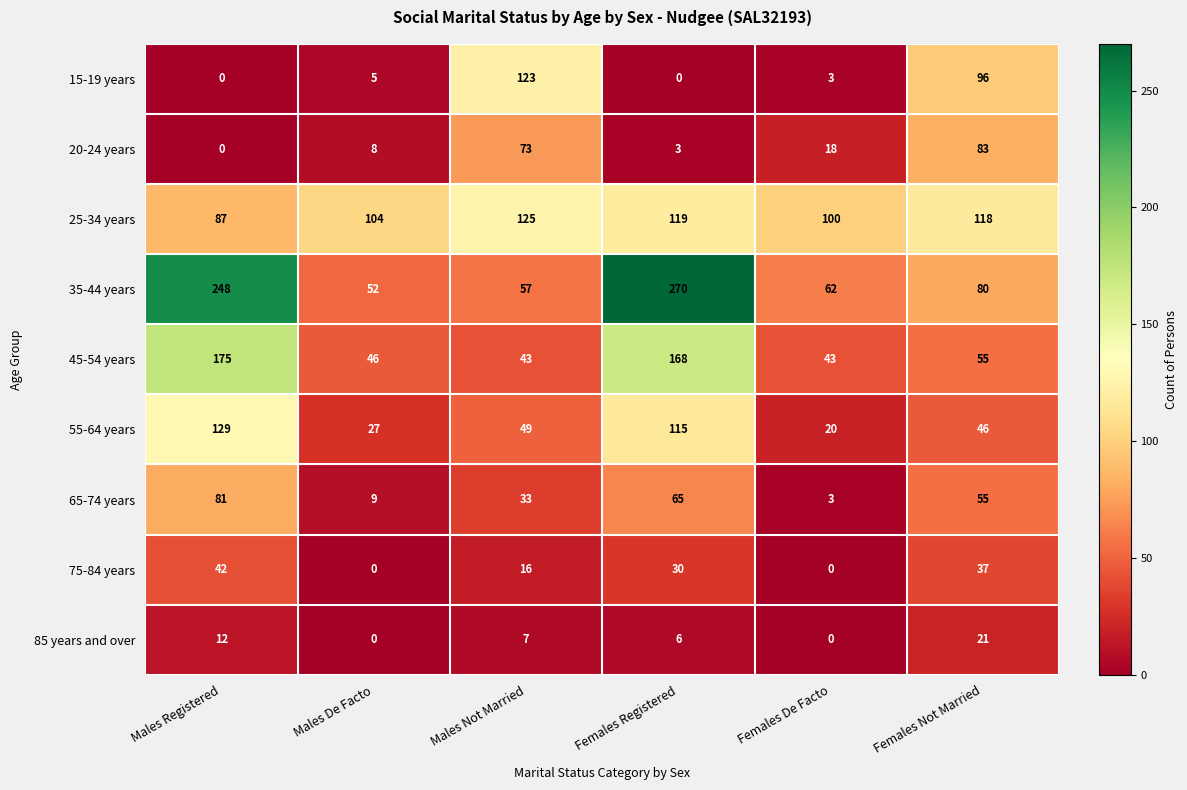

Is it true that 20-24 years equals 46 at Males Registered?

False